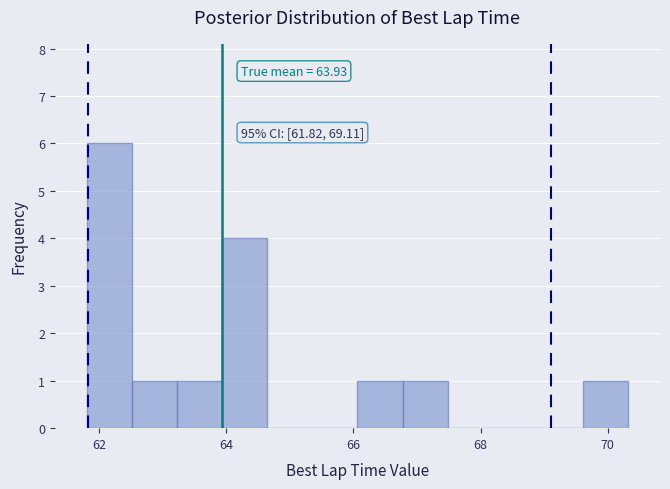

Around what value on the x-axis is the tallest bar? Give the approximate position of its centre, as read against the axis.

62.2